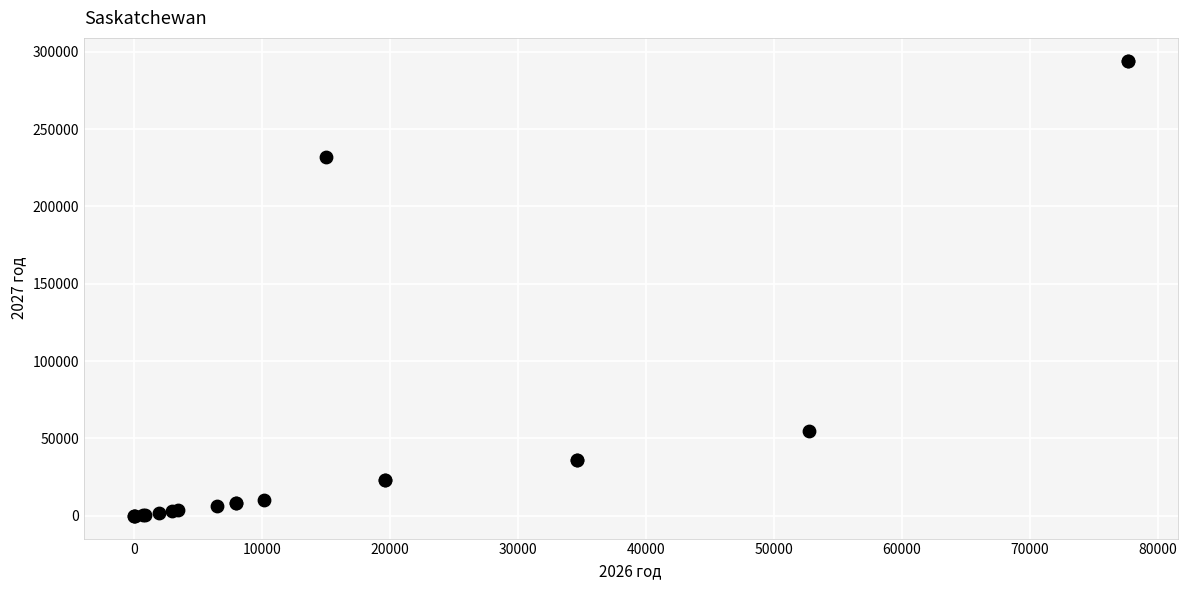

What Y value in the scatter plot is closest to 147097?

231832.0